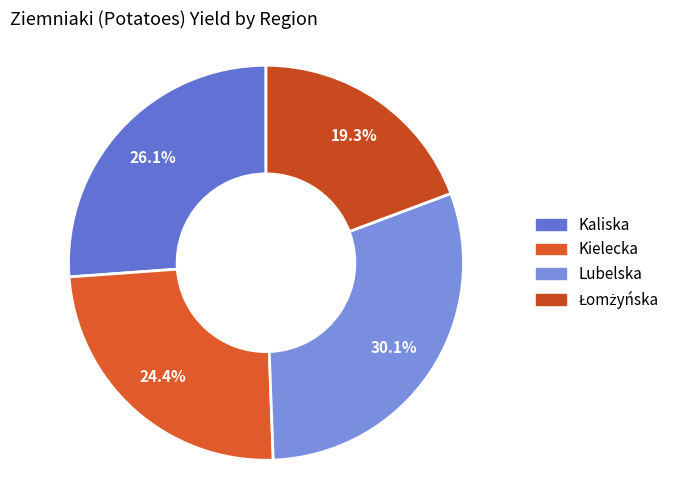

How many segments does this pie chart have?

4